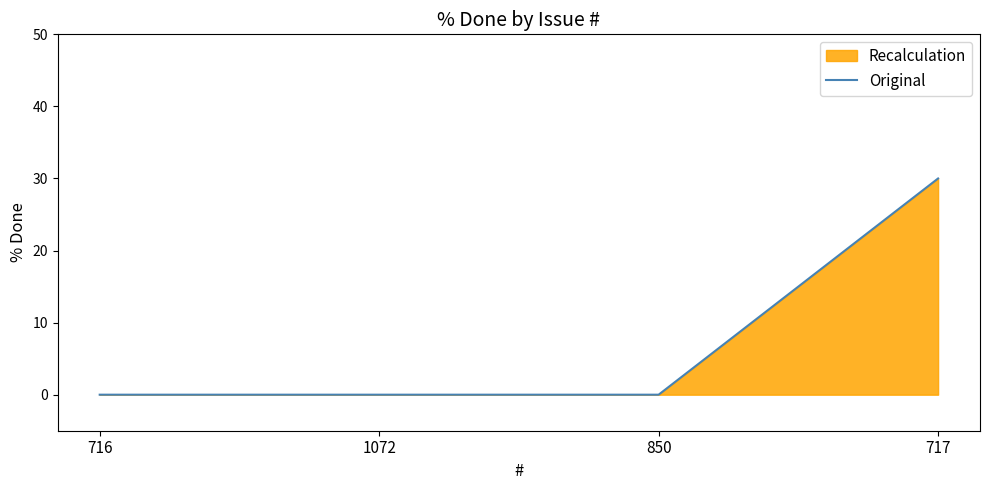

Rank the categories by value from highest to lowest.

717, 716, 1072, 850